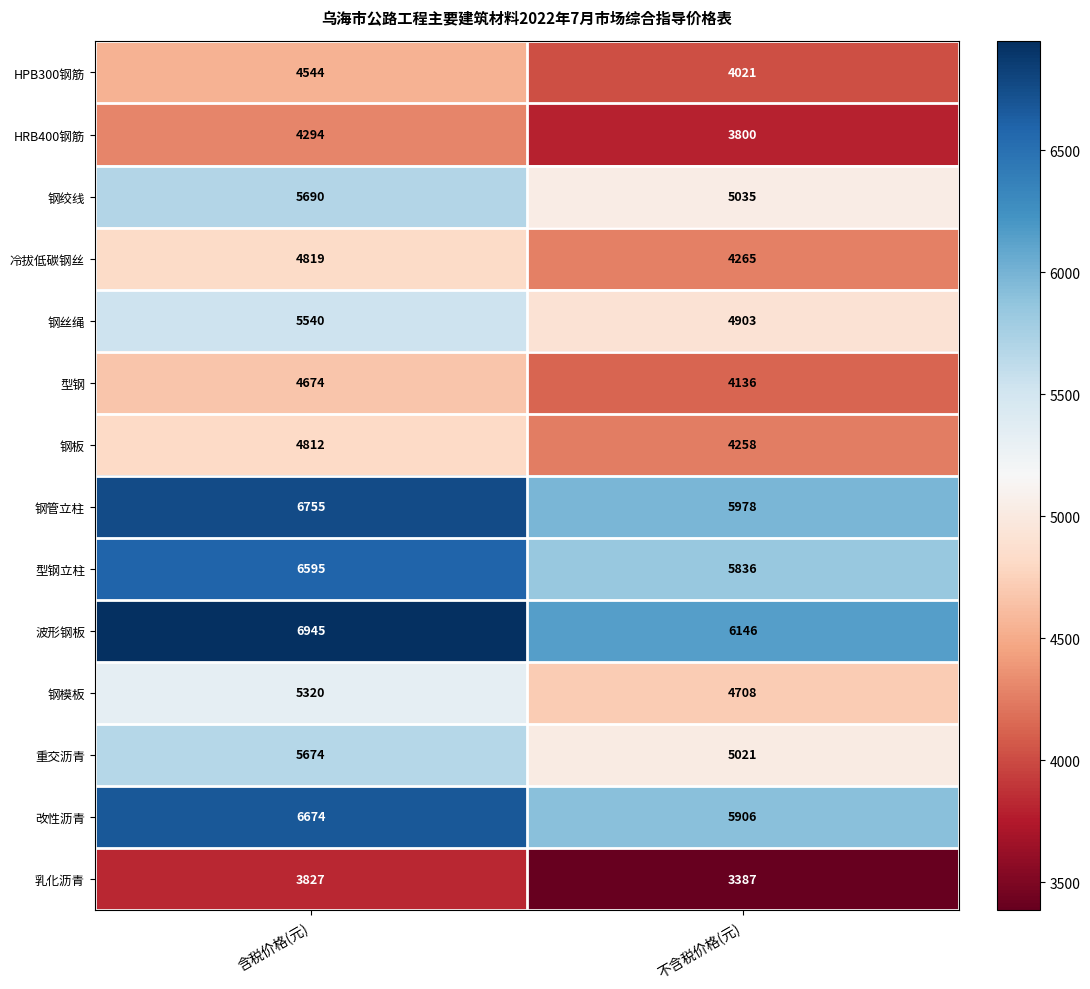

Rank the series at 含税价格(元) from lowest to highest value.

乳化沥青, HRB400钢筋, HPB300钢筋, 型钢, 钢板, 冷拔低碳钢丝, 钢模板, 钢丝绳, 重交沥青, 钢绞线, 型钢立柱, 改性沥青, 钢管立柱, 波形钢板